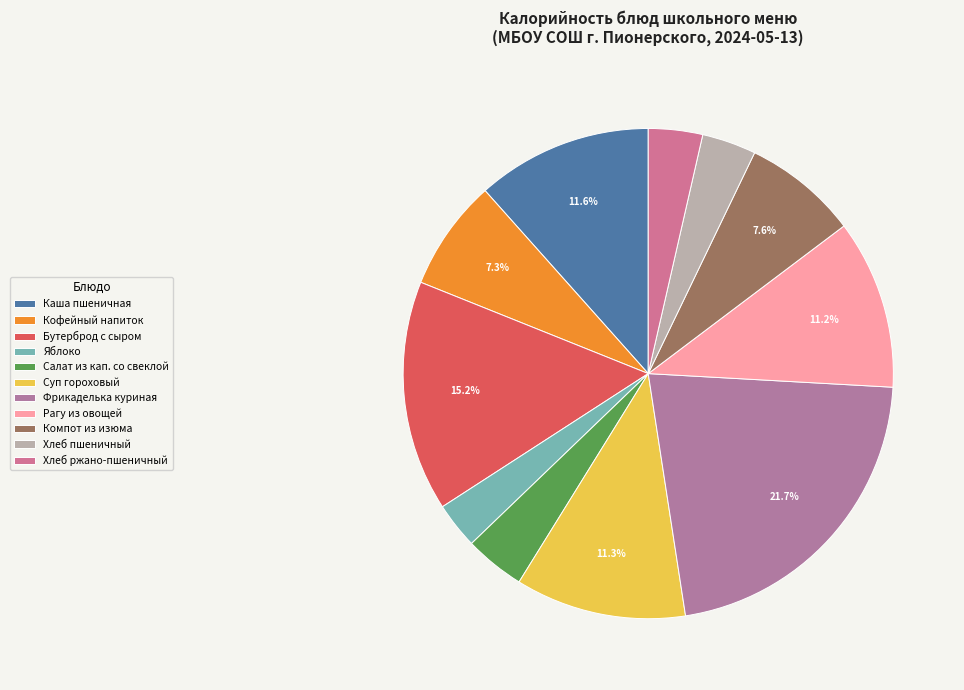

How many slices are in this pie chart?

11